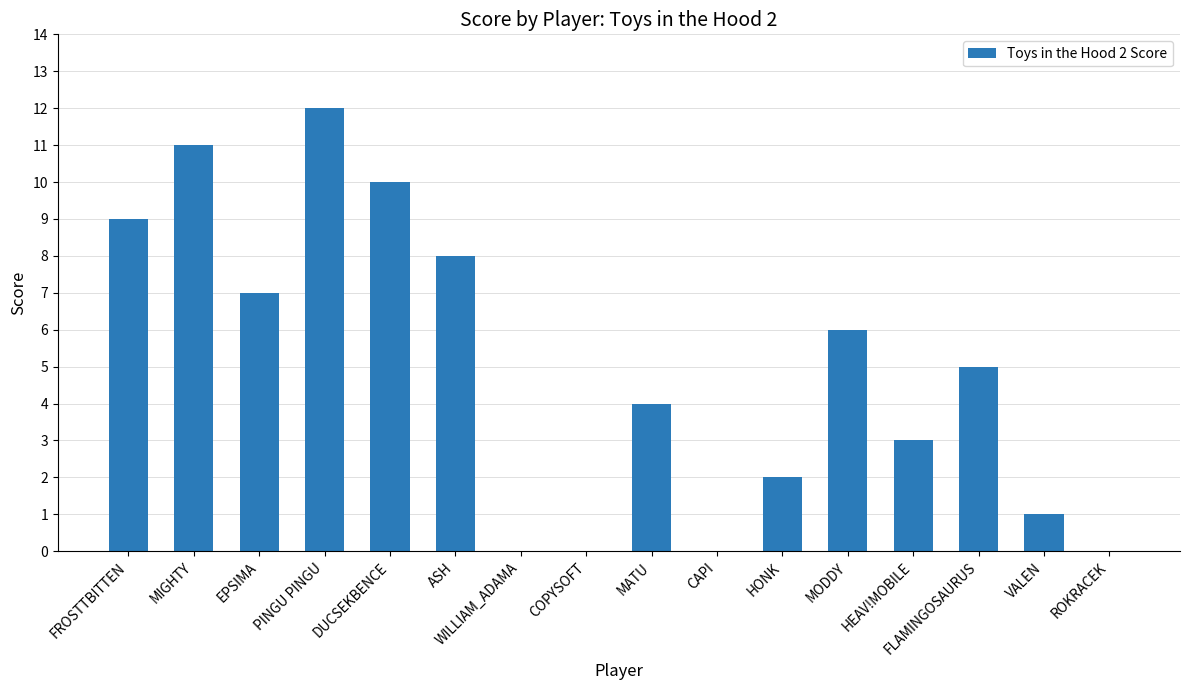

Which has a higher value, HEAV!MOBILE or CAPI?

HEAV!MOBILE